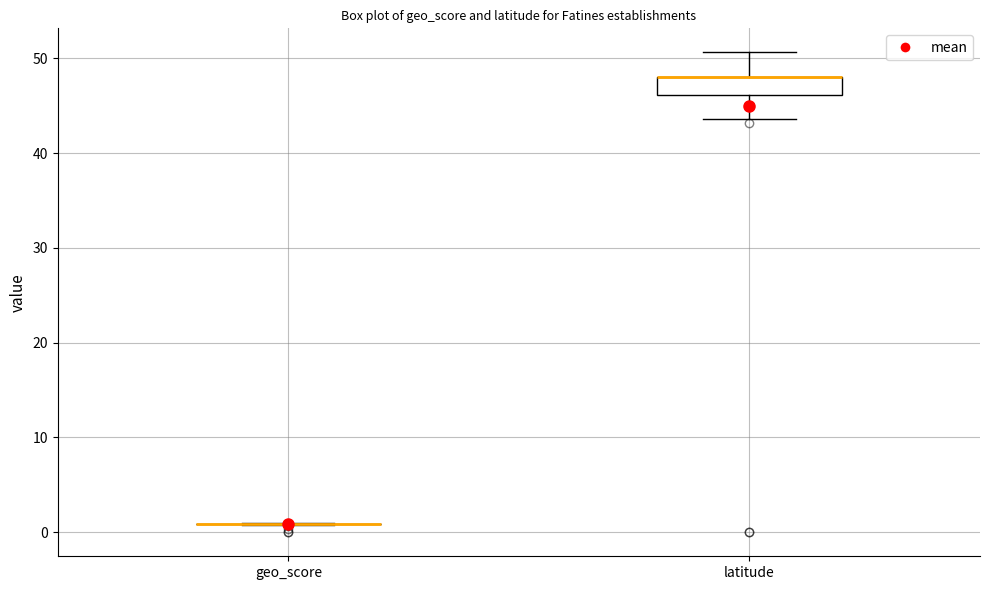

Reading left to right, read every box against the y-axis: the position of its median line, the range the box covers, and the ends of its whiskers. The values are not printed on the chart, so give them approximately, as read against the axis.

geo_score: box collapsed to a line at 1, whiskers 1 to 1
latitude: median 48 (drawn on the box's upper edge), box 46 to 48, whiskers 44 to 51